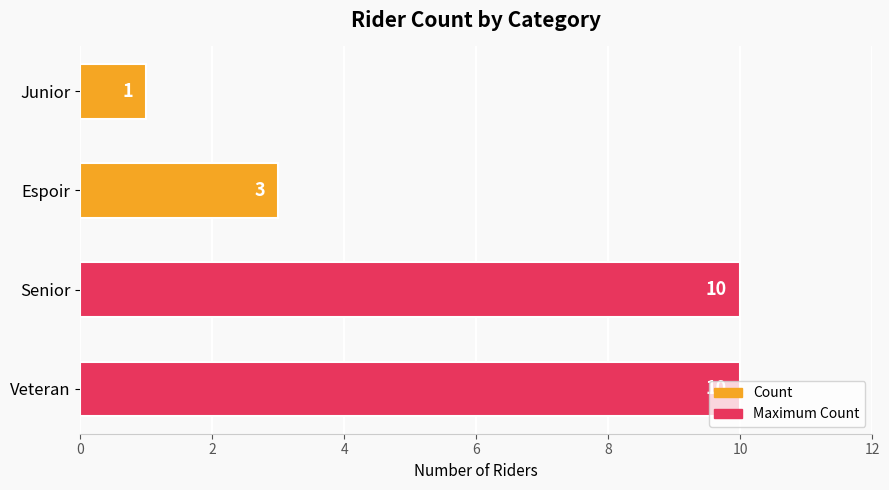

Is it true that the value at Senior is 14?

False